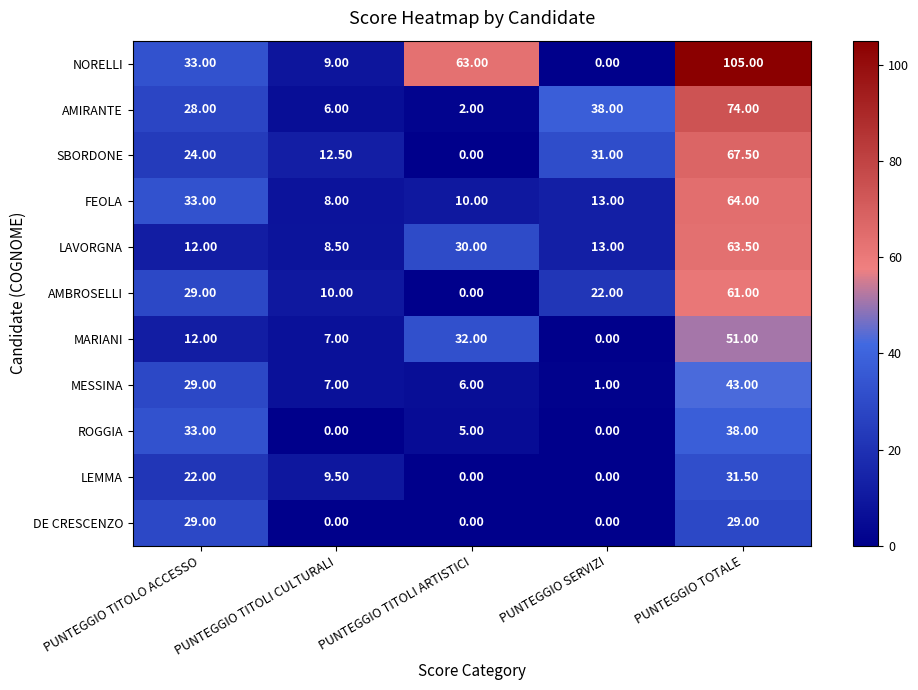

Count the number of categories in the chart.

5